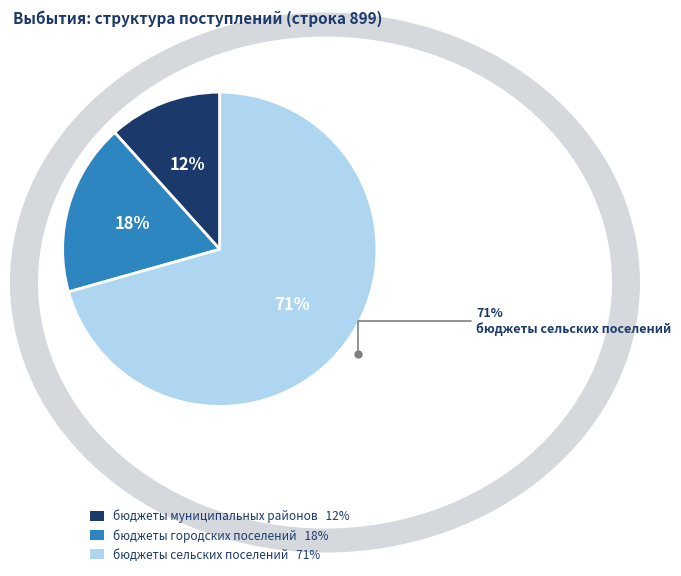

How many slices are in this pie chart?

3